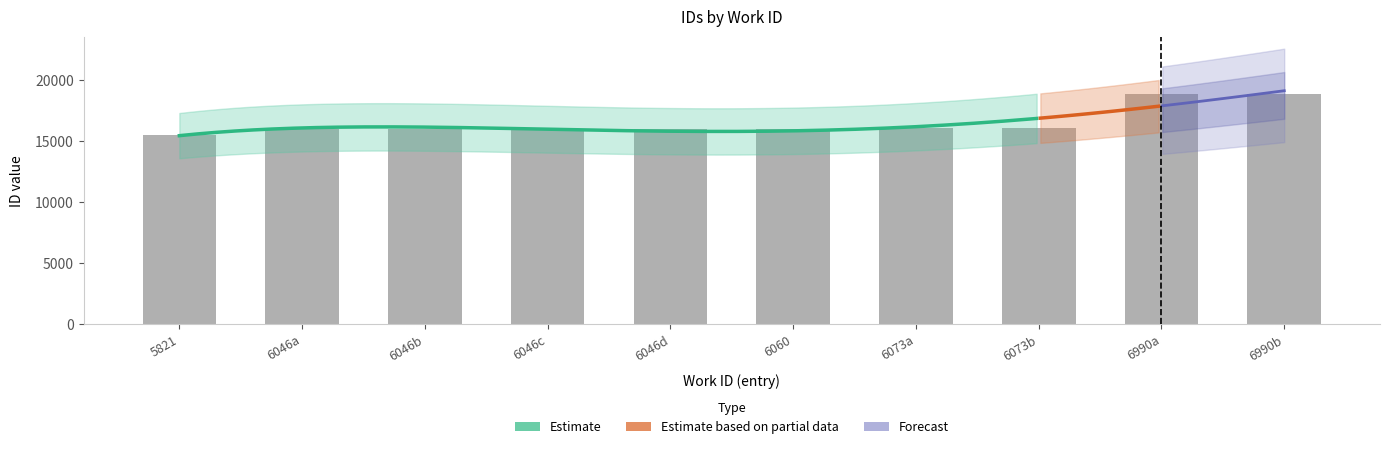

Does the chart contain any negative values?

No